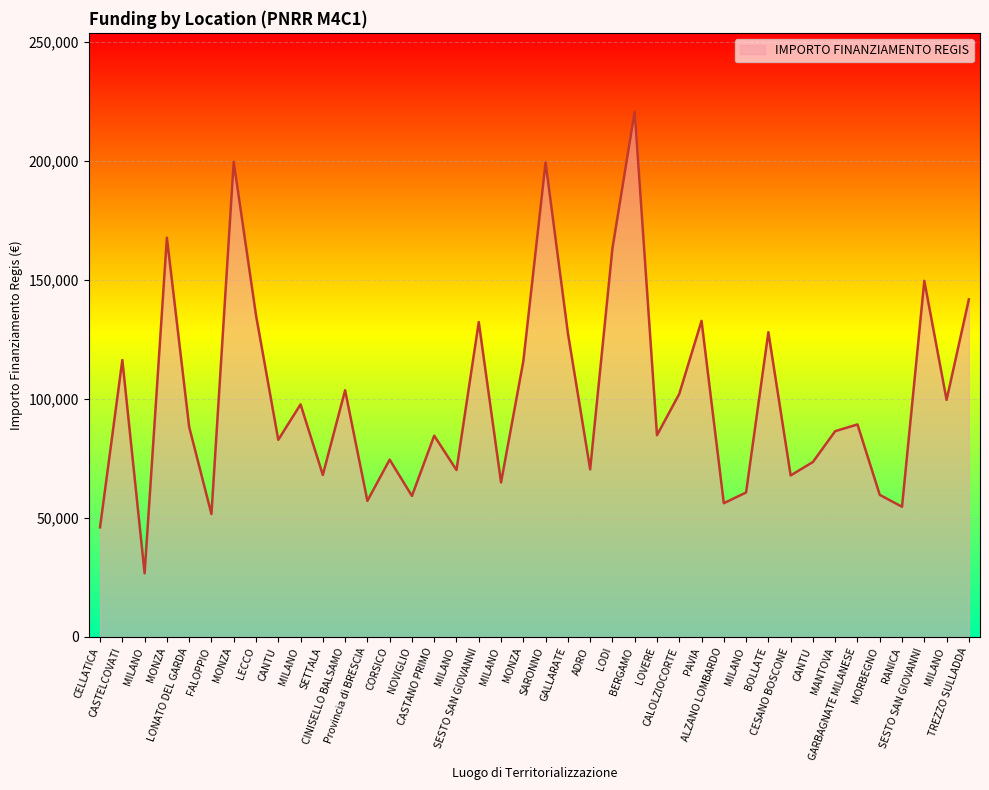

Does the chart have visible grid lines?

Yes